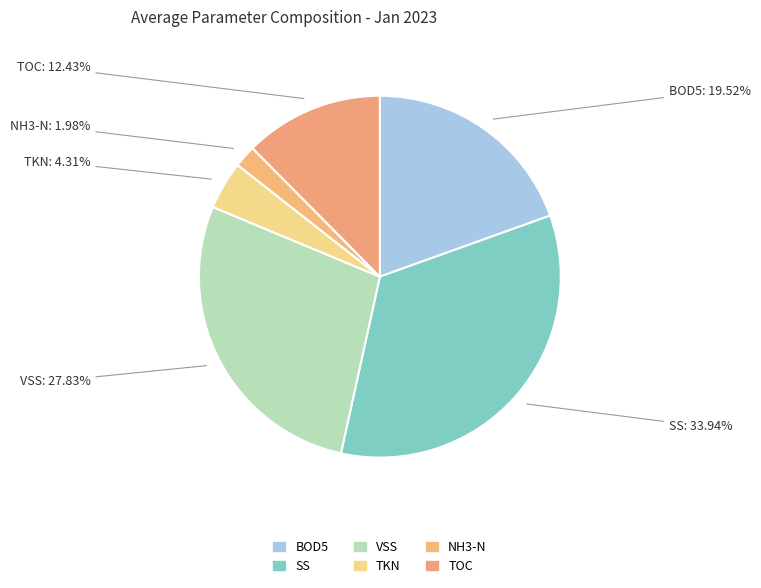

How many slices are in this pie chart?

6